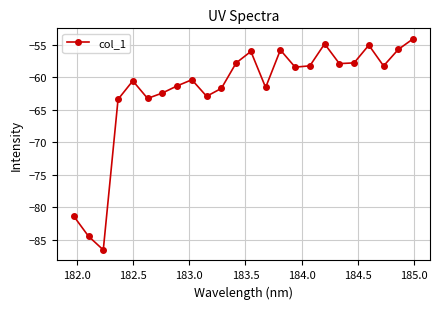

What is the value of the 19th point from the left?

-57.9